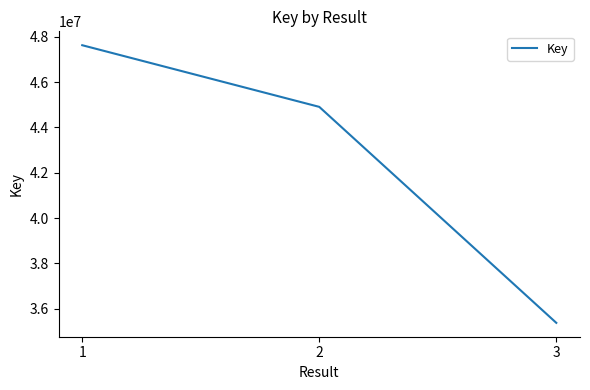

What is the sum of the values at 1 and 3?

83003329